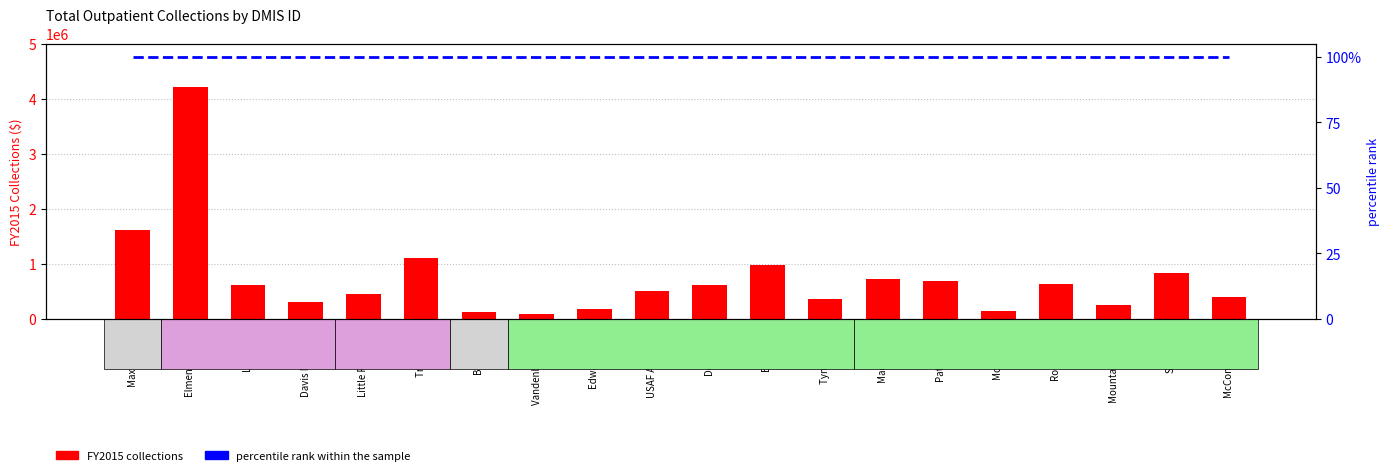

The value of FY2015 Collections at USAF Academy is 504663.2. True or false?

True